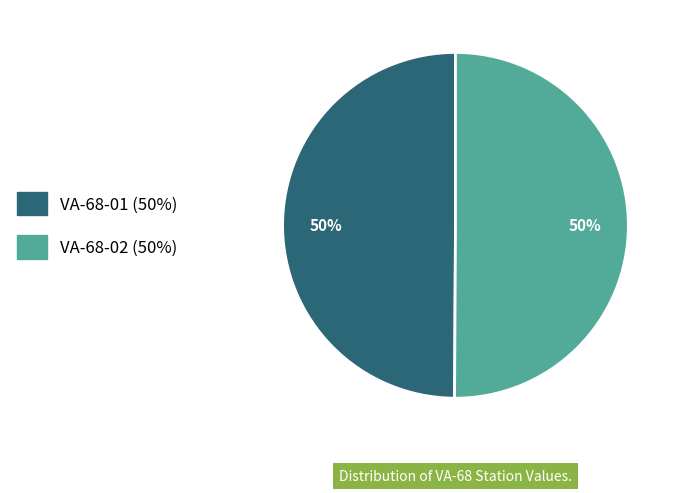

The VA-68-01 slice represents 60% of the pie. True or false?

False